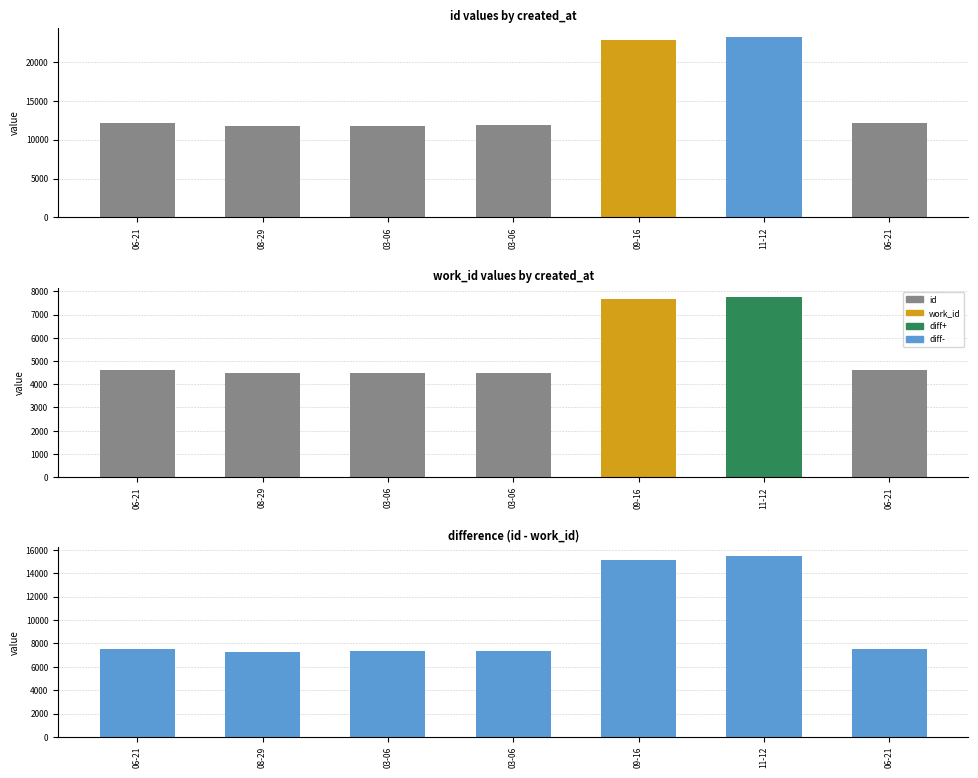

Which category has the lowest value across all series?

03-06